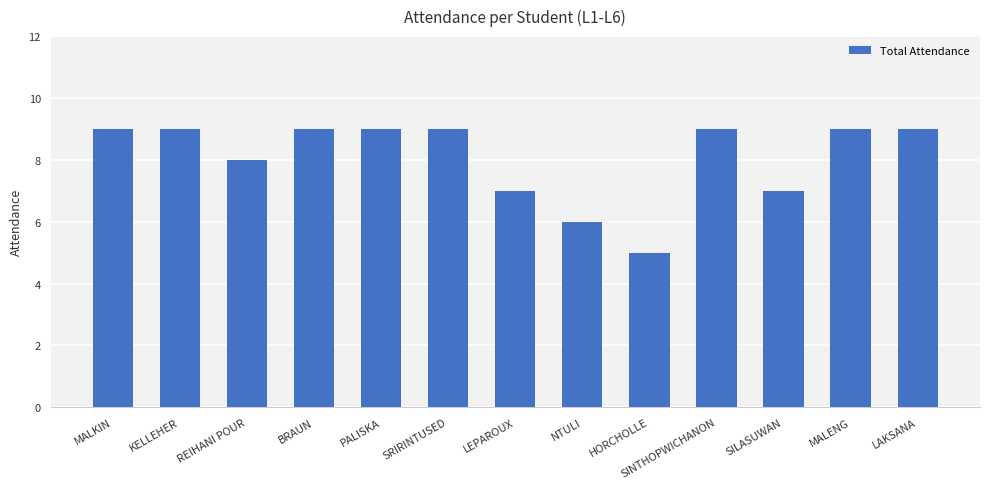

True or false: the data shows 3 at NTULI.

False